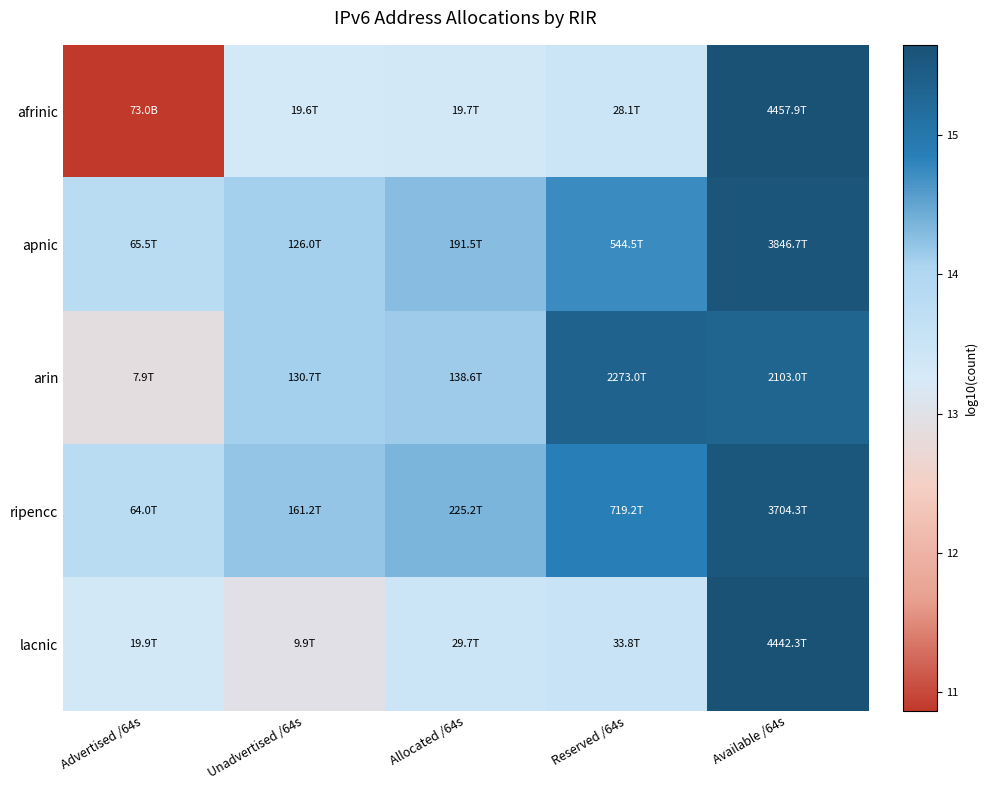

List the series in order of their peak value, highest first.

afrinic, lacnic, apnic, ripencc, arin